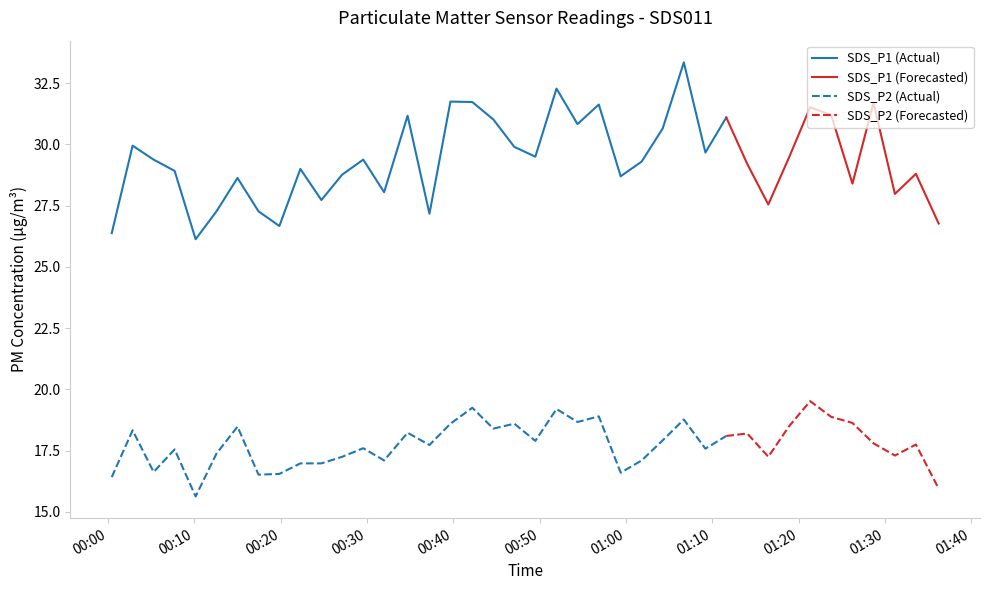

What is the total value across all series at 2023/01/25 00:19:51?

43.2